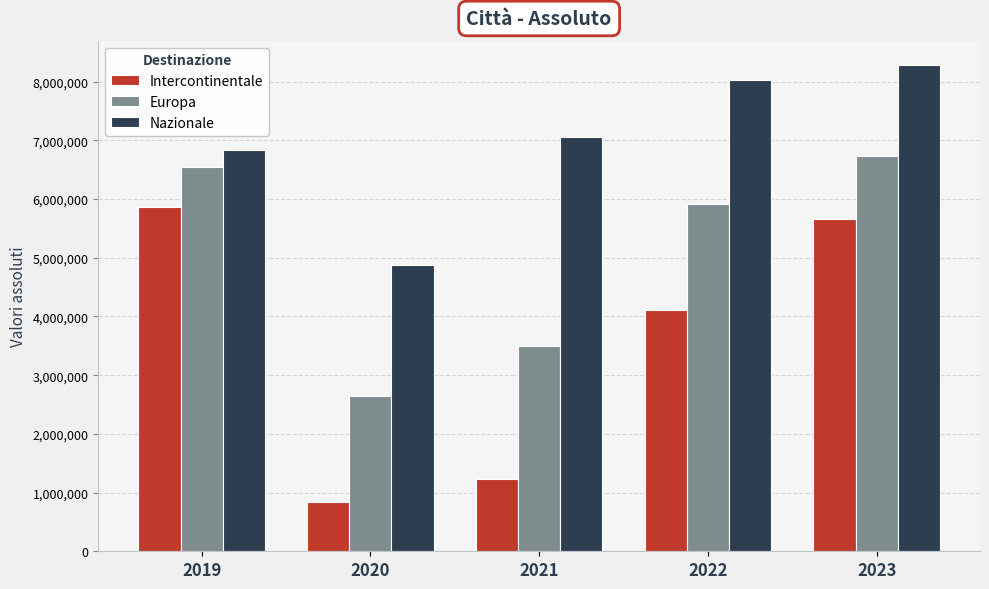

What is the total value across all series at 2023?

20667332